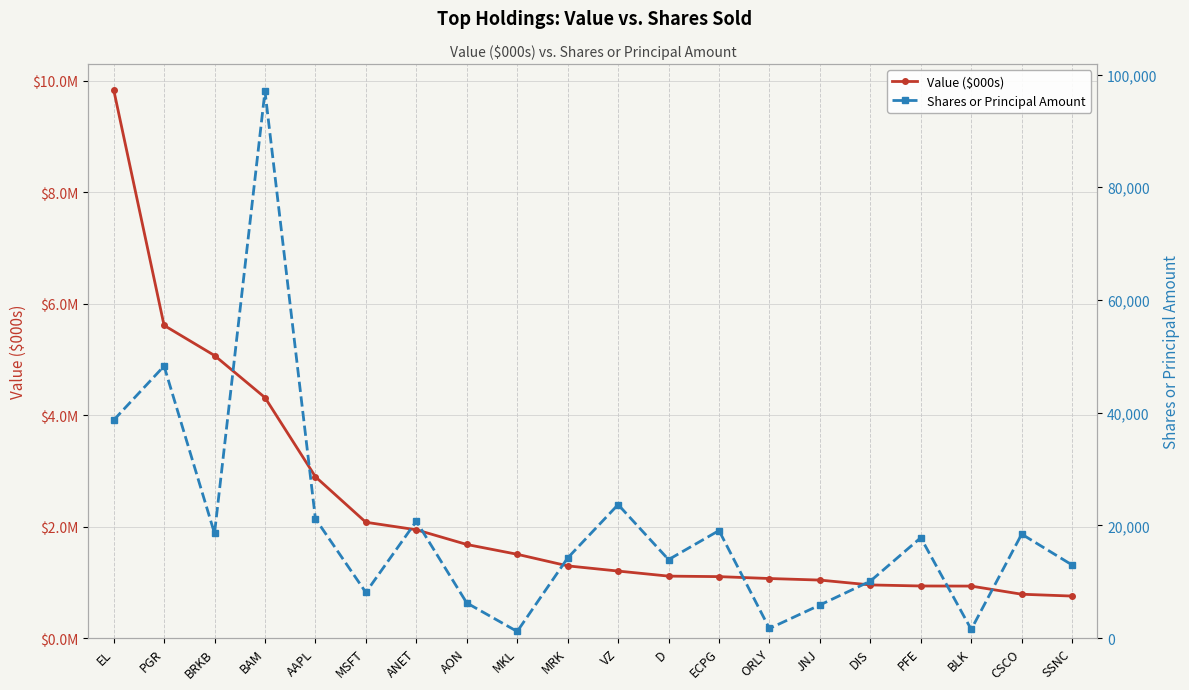

List the series in order of their overall mean, highest first.

Value ($000s), Shares or Principal Amount